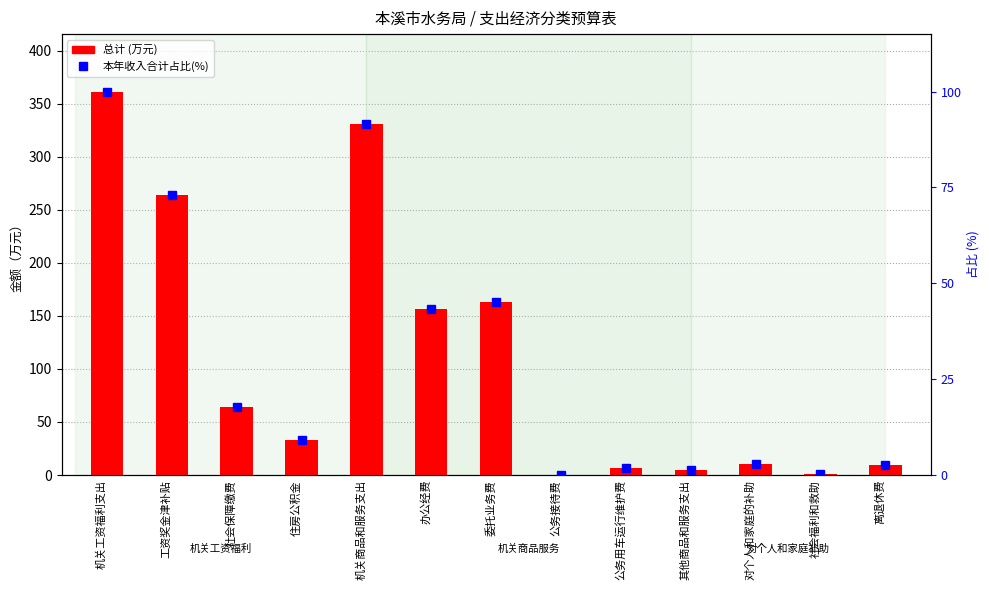

At which label is 本年收入合计占比 closest to 50?

委托业务费